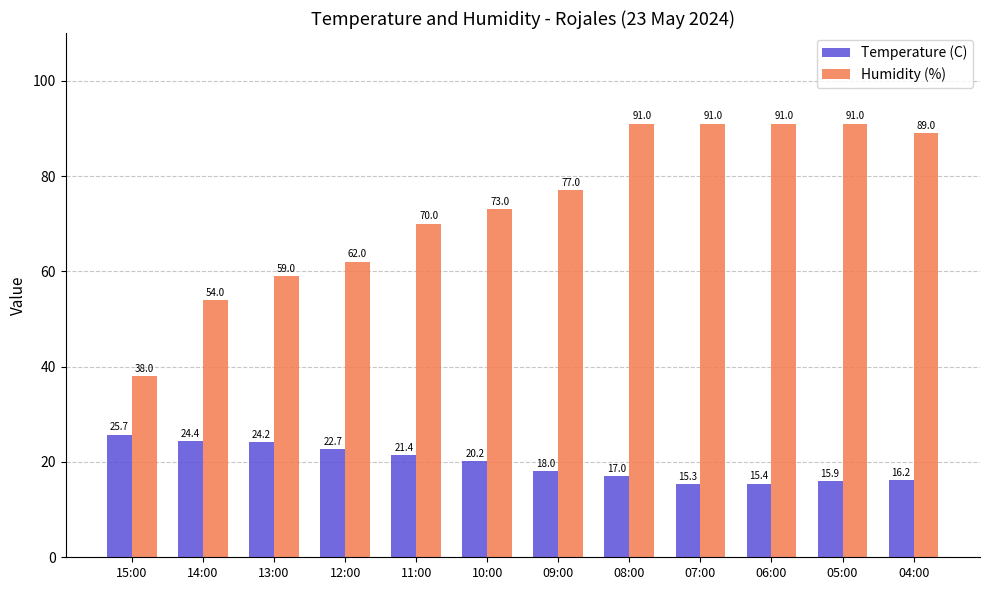

Count the number of categories in the chart.

12